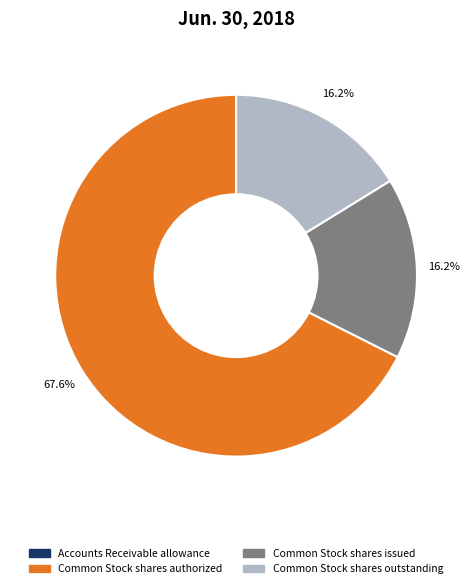

To the nearest percent, what is the difference between the Common Stock shares issued and Common Stock shares authorized slice percentages?

51%